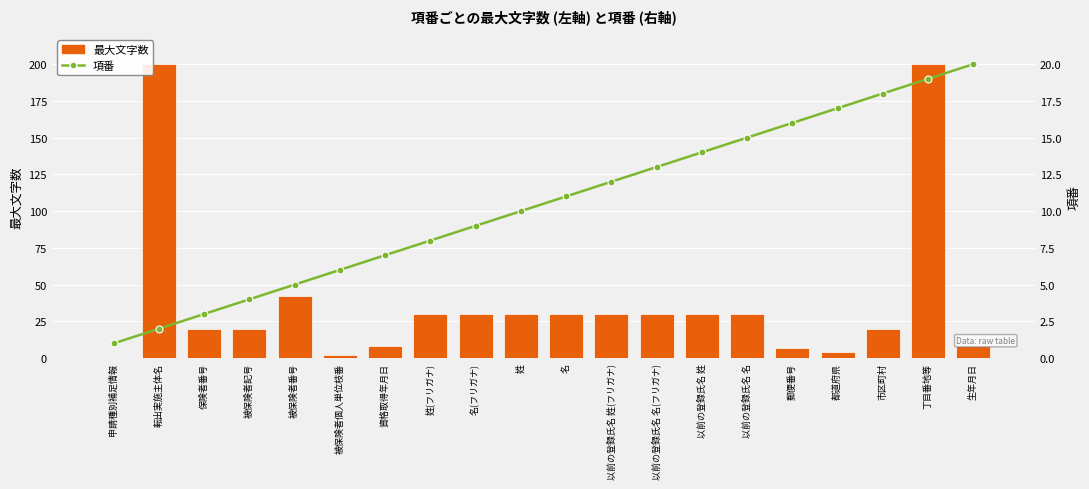

What is the difference between the second highest and minimum values in the 最大文字数 series?

200